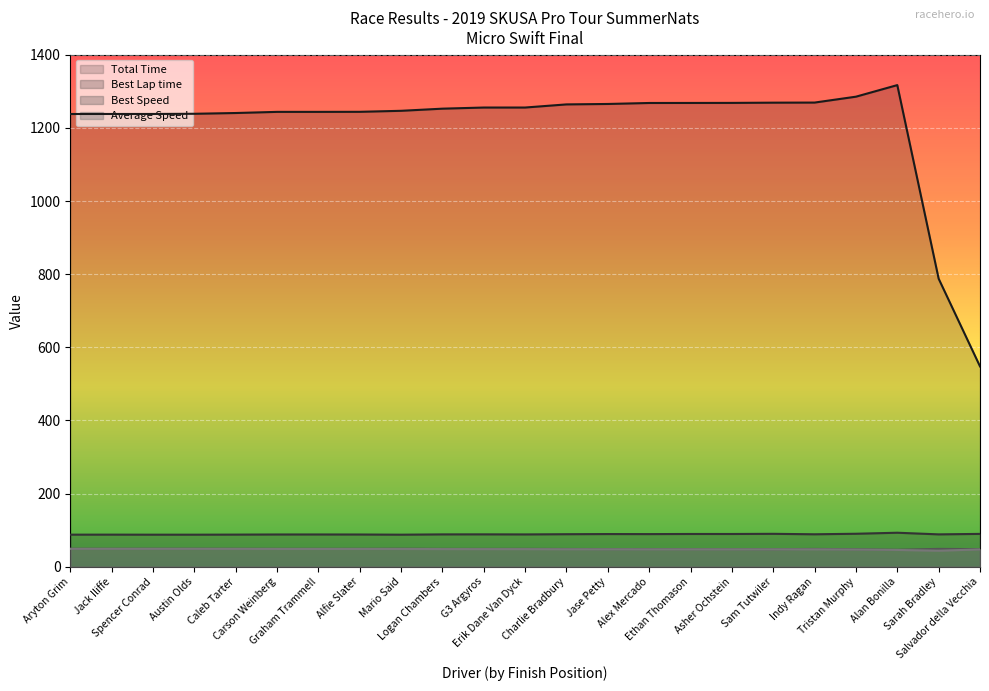

What is the total value across all series at Sam Tutwiler?

1454.5